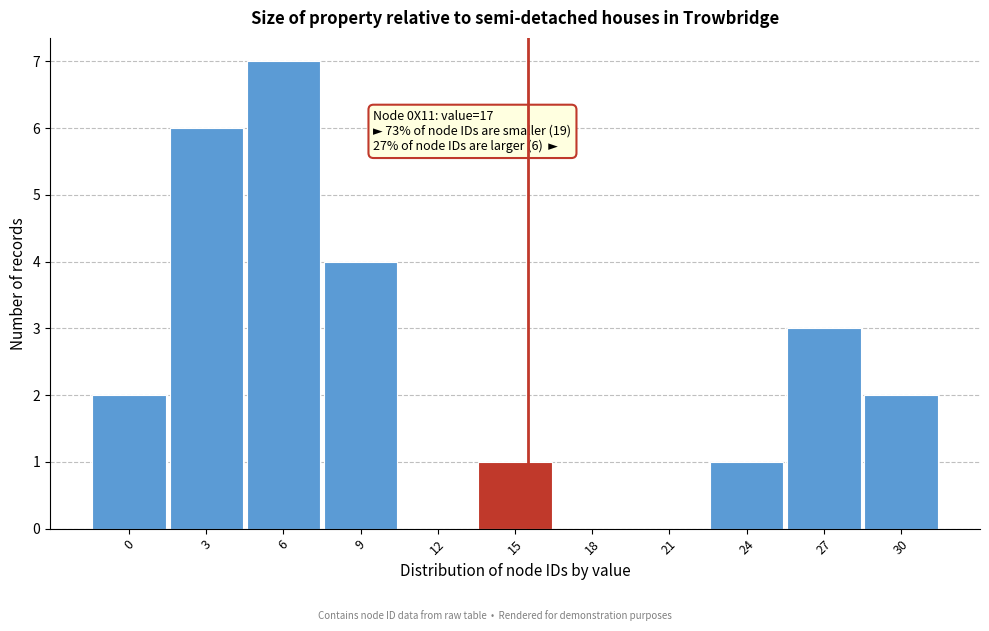

Reading left to right, what are all the values shown in this chart?

0=2	3=6	6=7	9=4	12=0	15=1	18=0	21=0	24=1	27=3	30=2